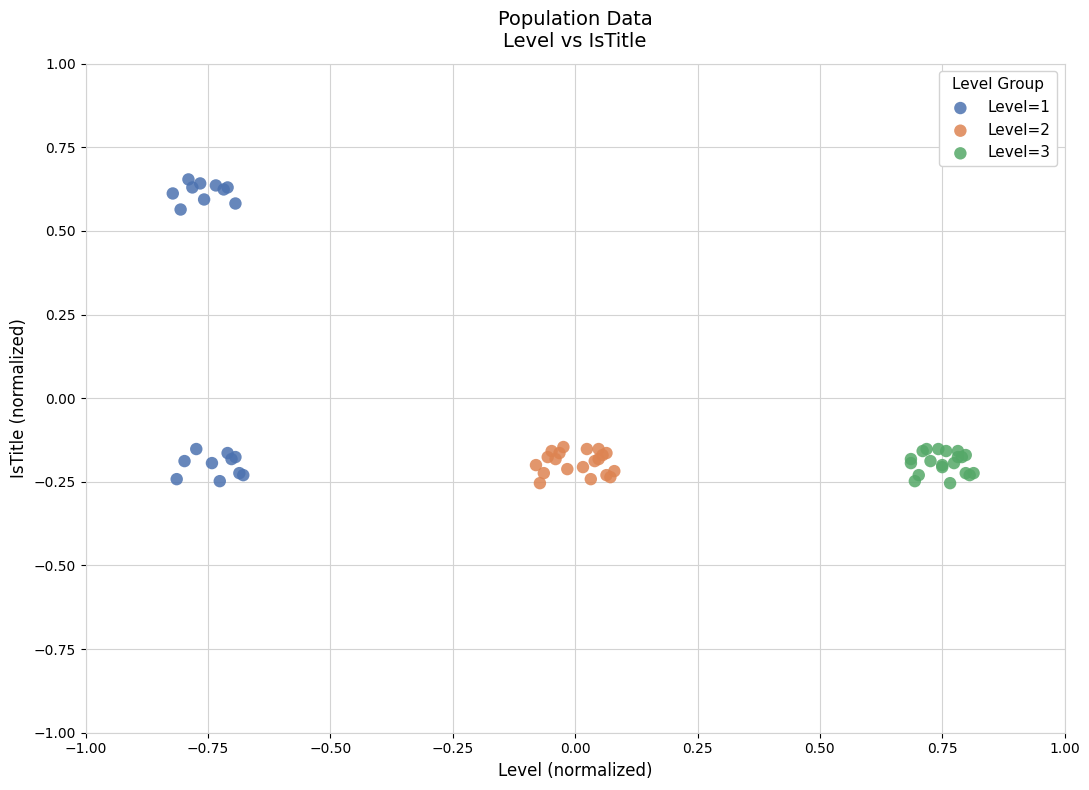

Which series has the widest spread of Y values?

Level=1